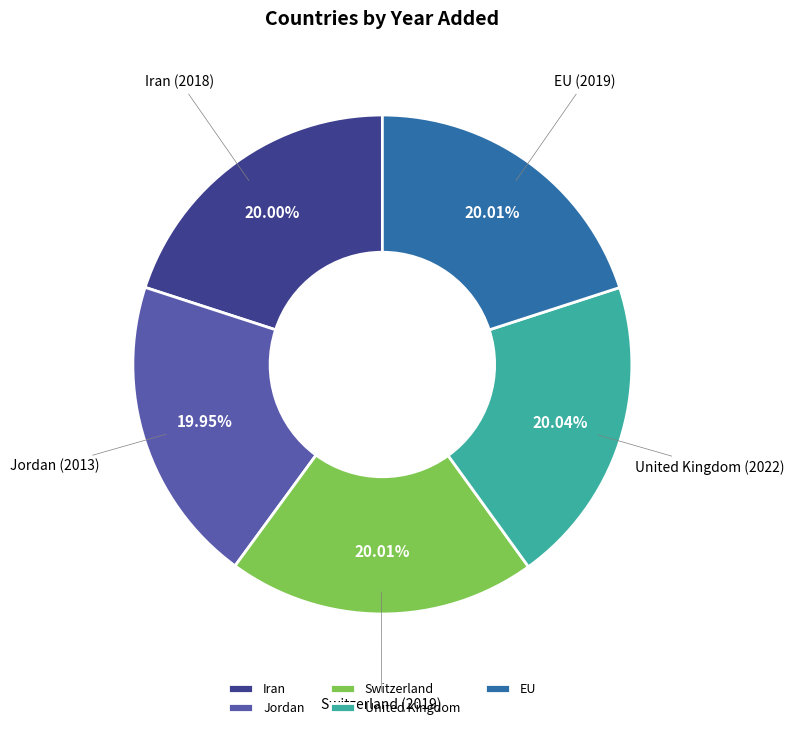

What percentage is the Switzerland slice, to the nearest percent?

20%